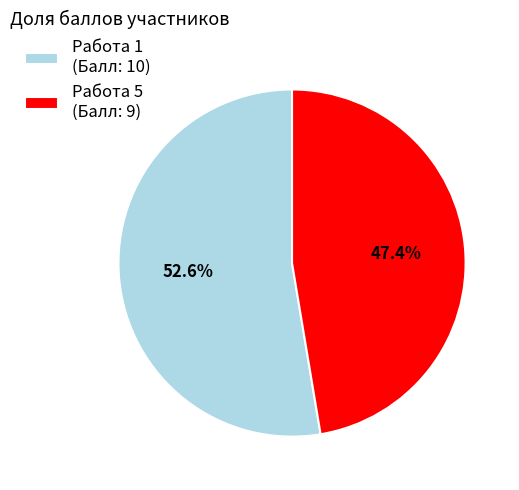

To the nearest percent, what portion does Работа 5 represent?

47%